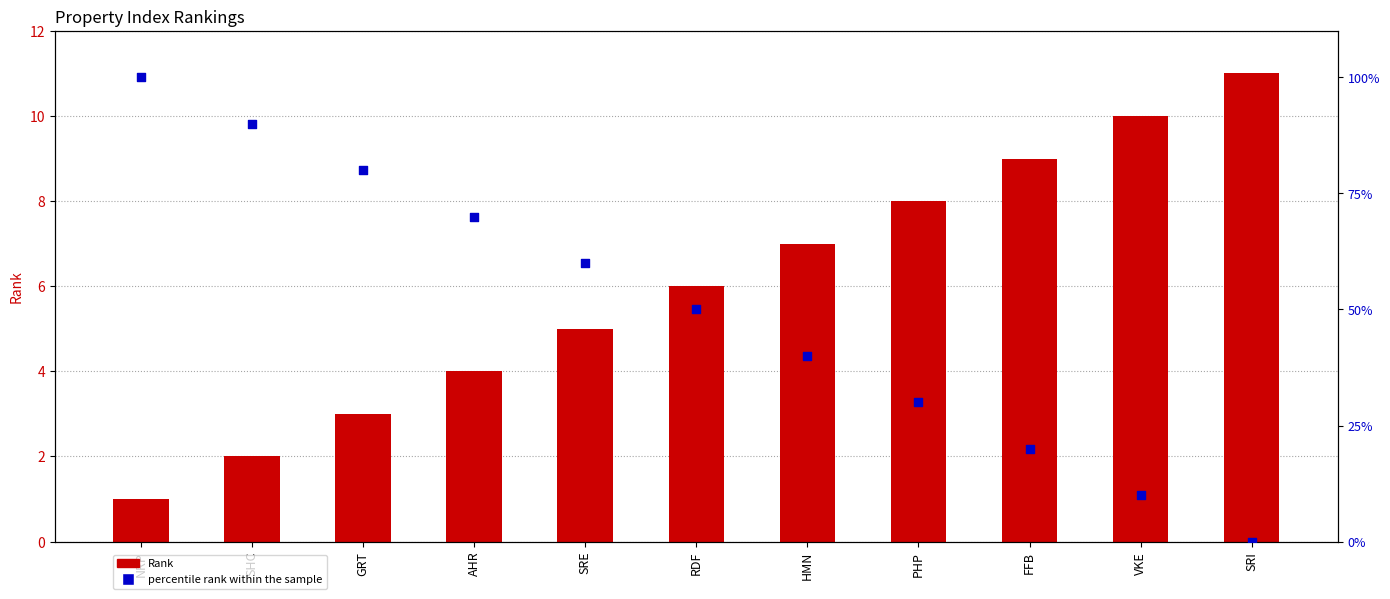

What is the total value across all series at SRI?

11